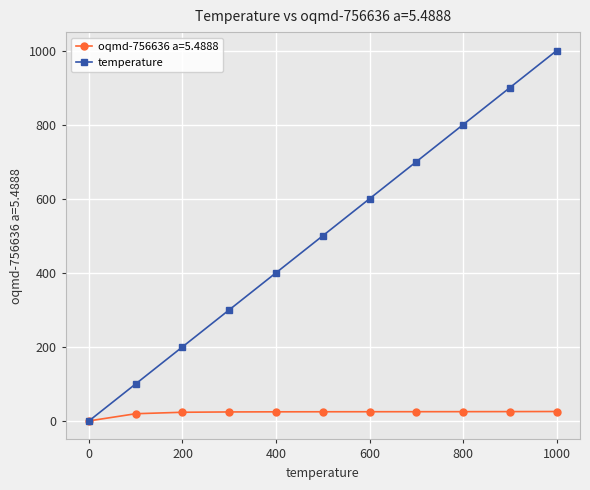

What is the maximum value shown in the chart?

1000.0